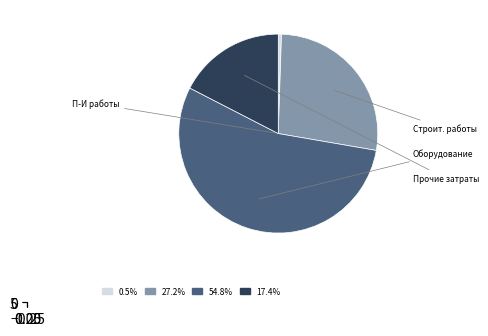

How many slices are in this pie chart?

4